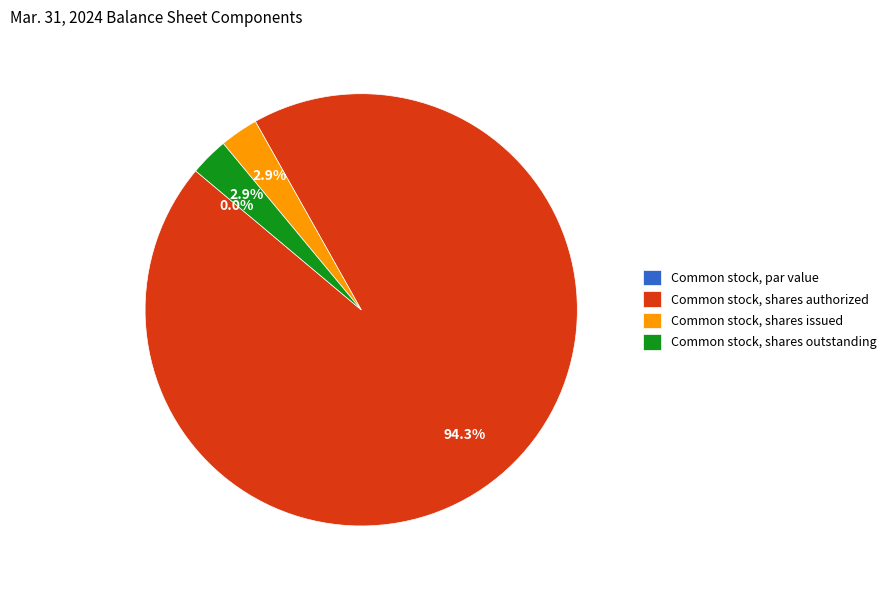

Is there any slice that represents more than half of the pie?

Yes